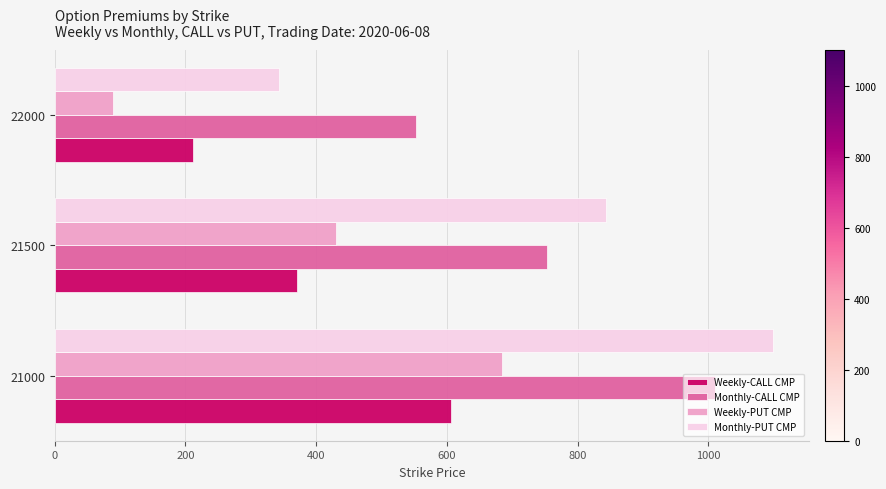

At which category is the sum across all series the highest?

21000